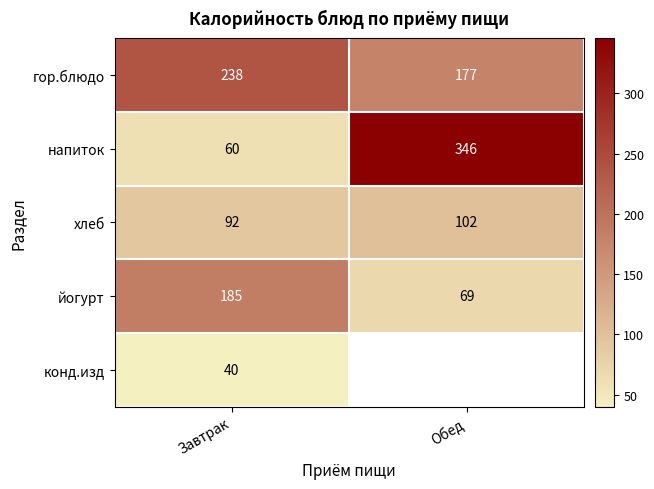

What is the average value of the йогурт series?

127